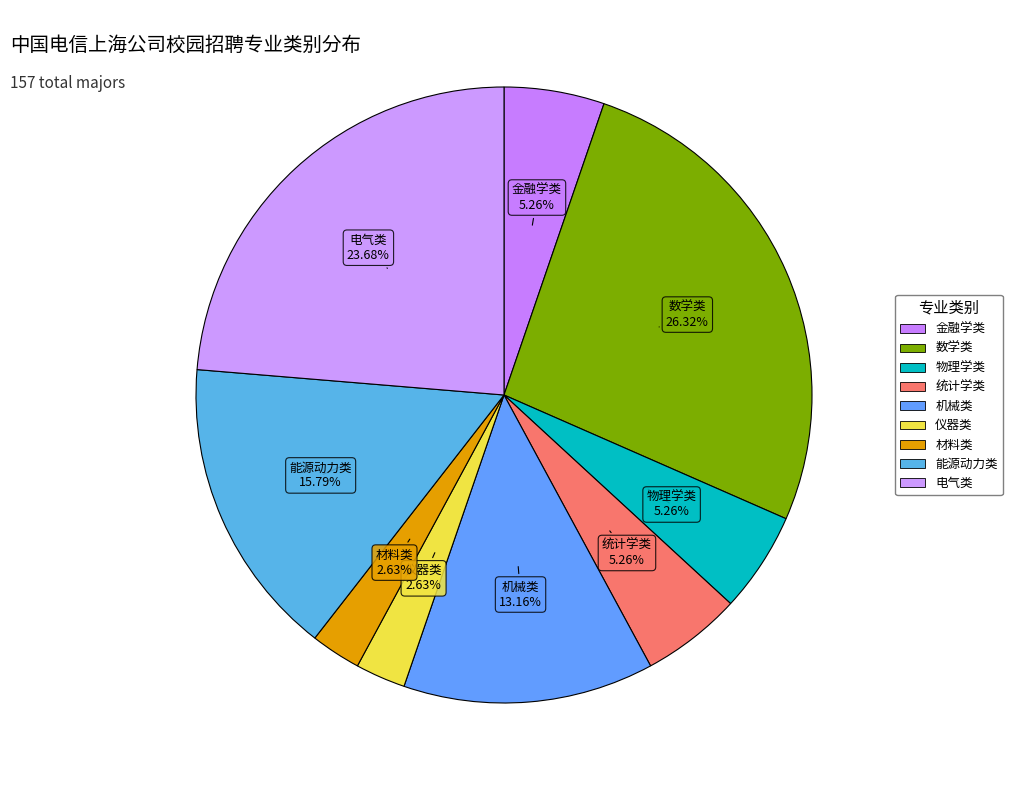

Count the number of slices in the pie.

9